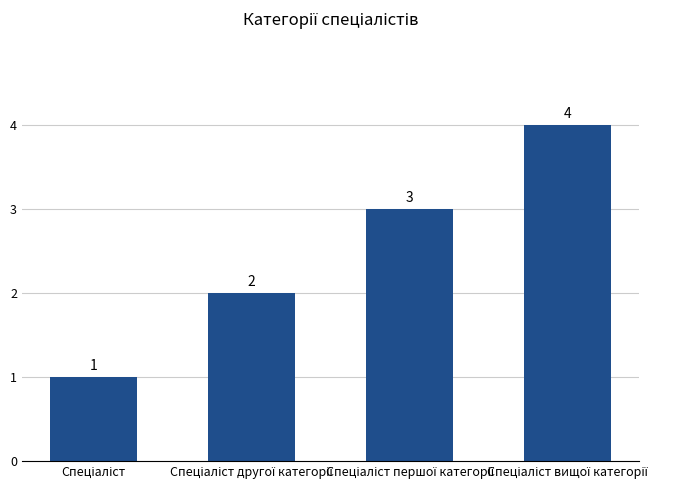

What is the value of the 1st bar from the left?

1